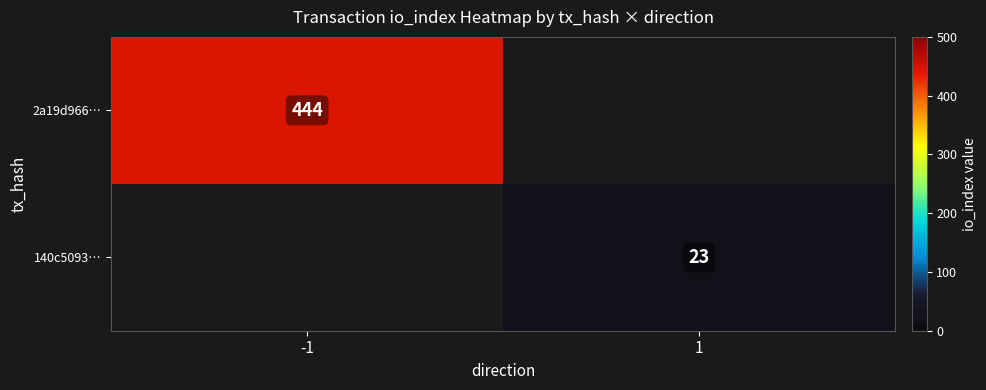

At which category does the chart reach its peak across all series?

-1